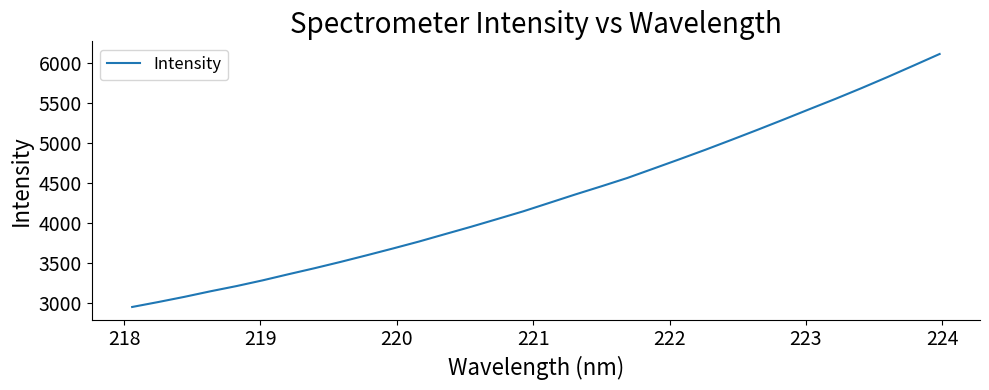

What is the greatest value displayed?

6115.0